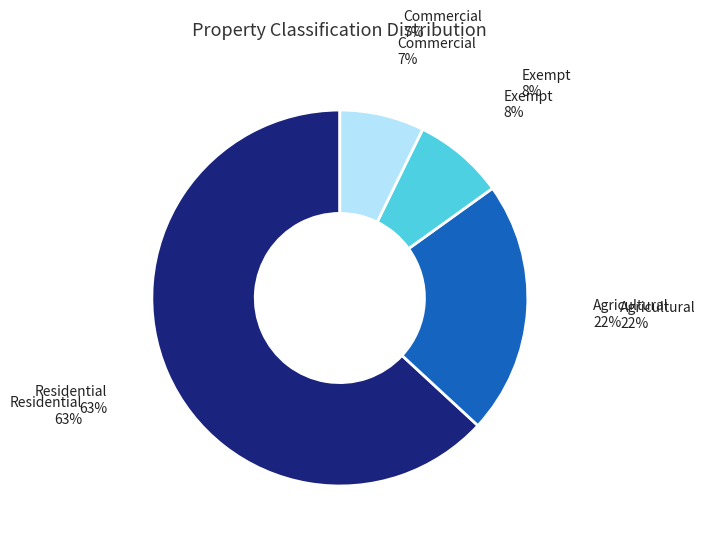

To the nearest percent, what is the difference between the largest and smallest slice percentages?

56%